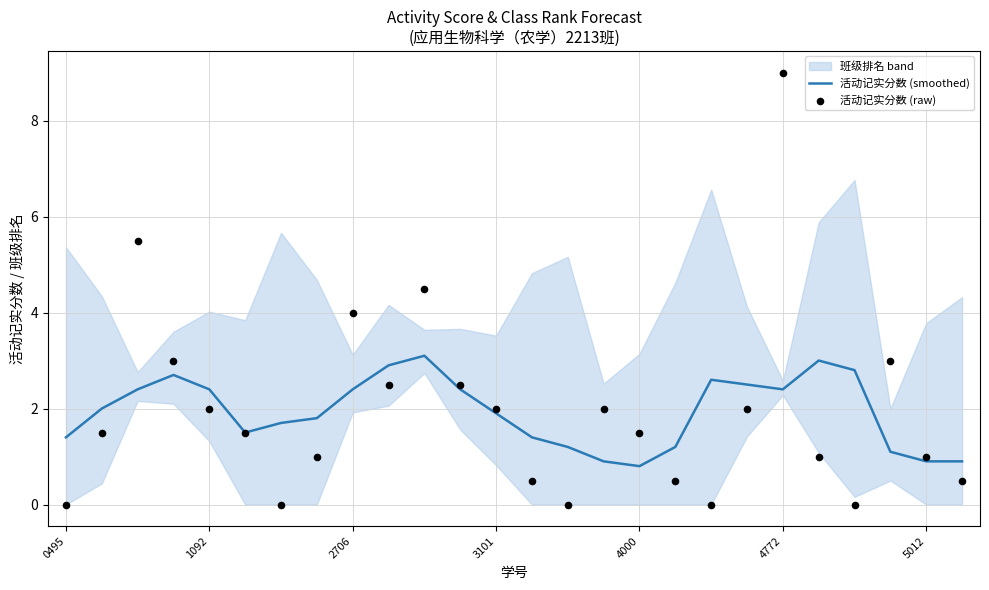

At how many categories does at least one series exceed 4?

3